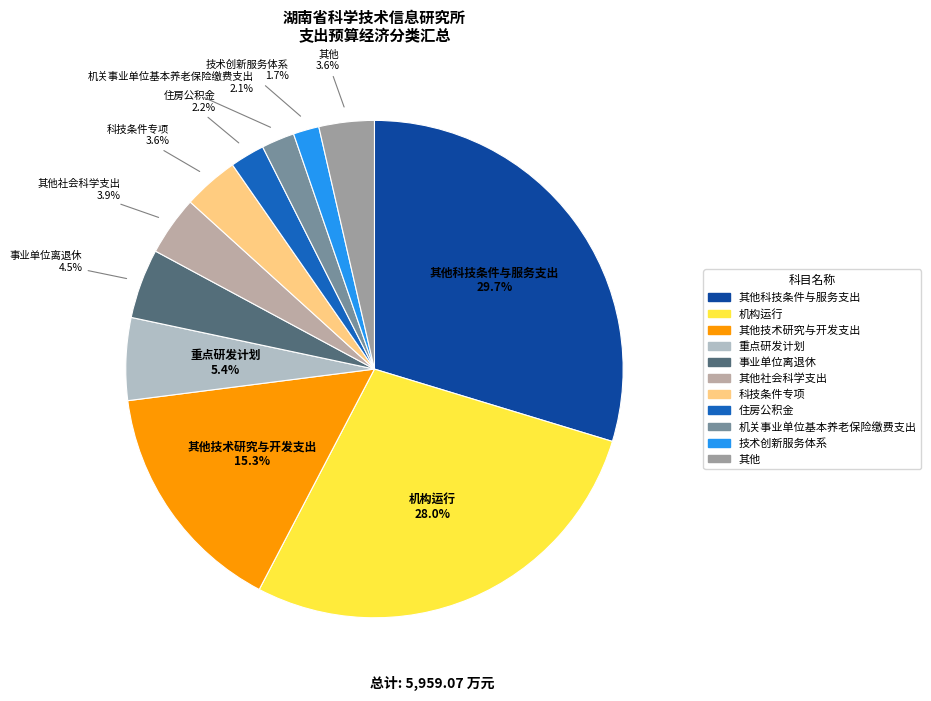

Is there a majority slice in this chart?

No